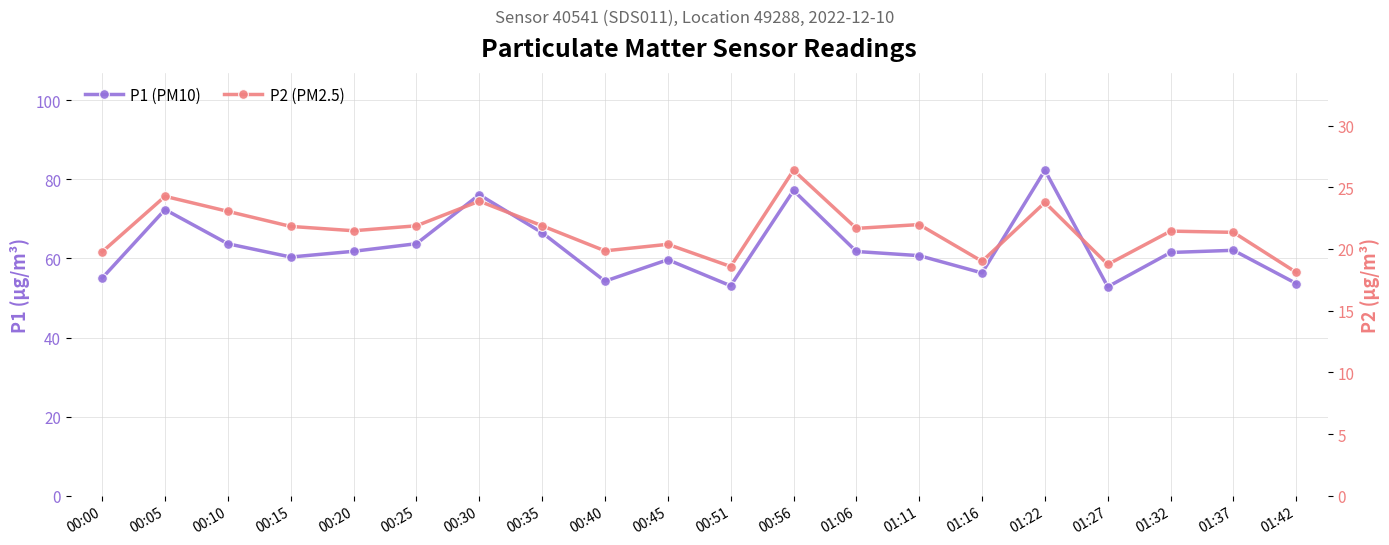

True or false: P2 (PM2.5) and P1 (PM10) cross at least once.

False